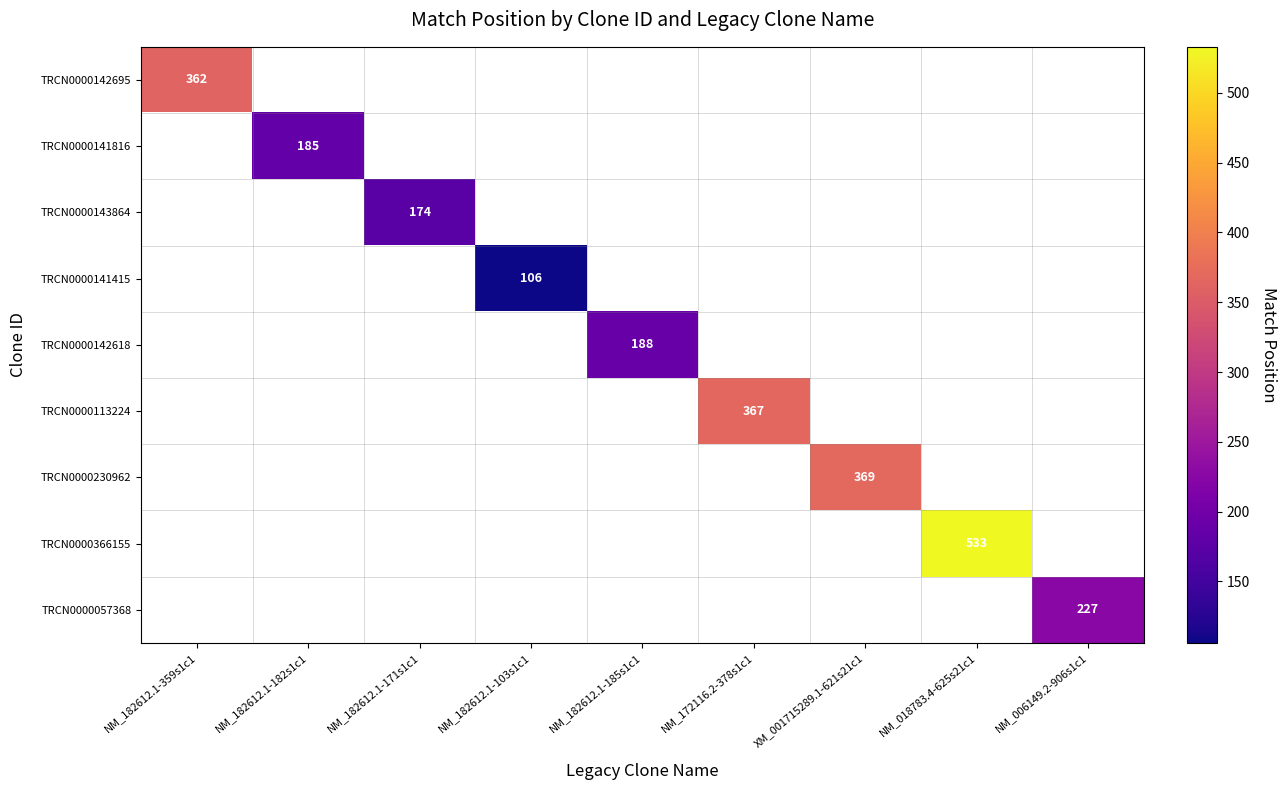

True or false: TRCN0000366155 has a value of 218 at NM_018783.4-625s21c1.

False